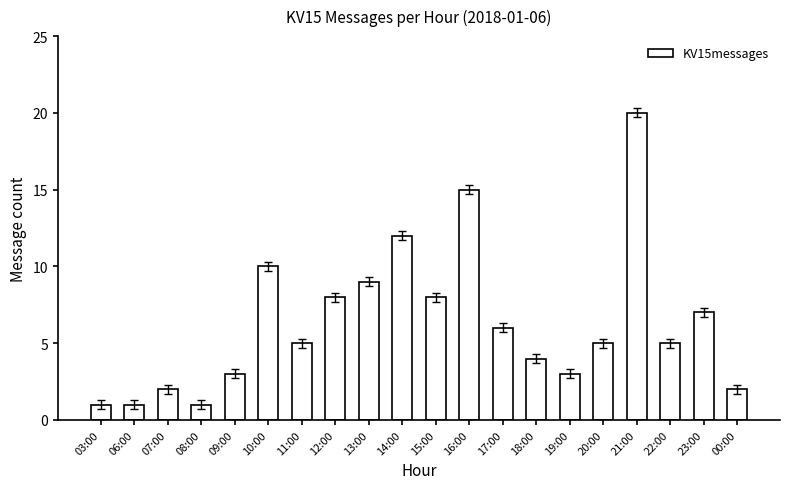

Reading left to right, list all the values displayed in this chart.

03:00=1	06:00=1	07:00=2	08:00=1	09:00=3	10:00=10	11:00=5	12:00=8	13:00=9	14:00=12	15:00=8	16:00=15	17:00=6	18:00=4	19:00=3	20:00=5	21:00=20	22:00=5	23:00=7	00:00=2